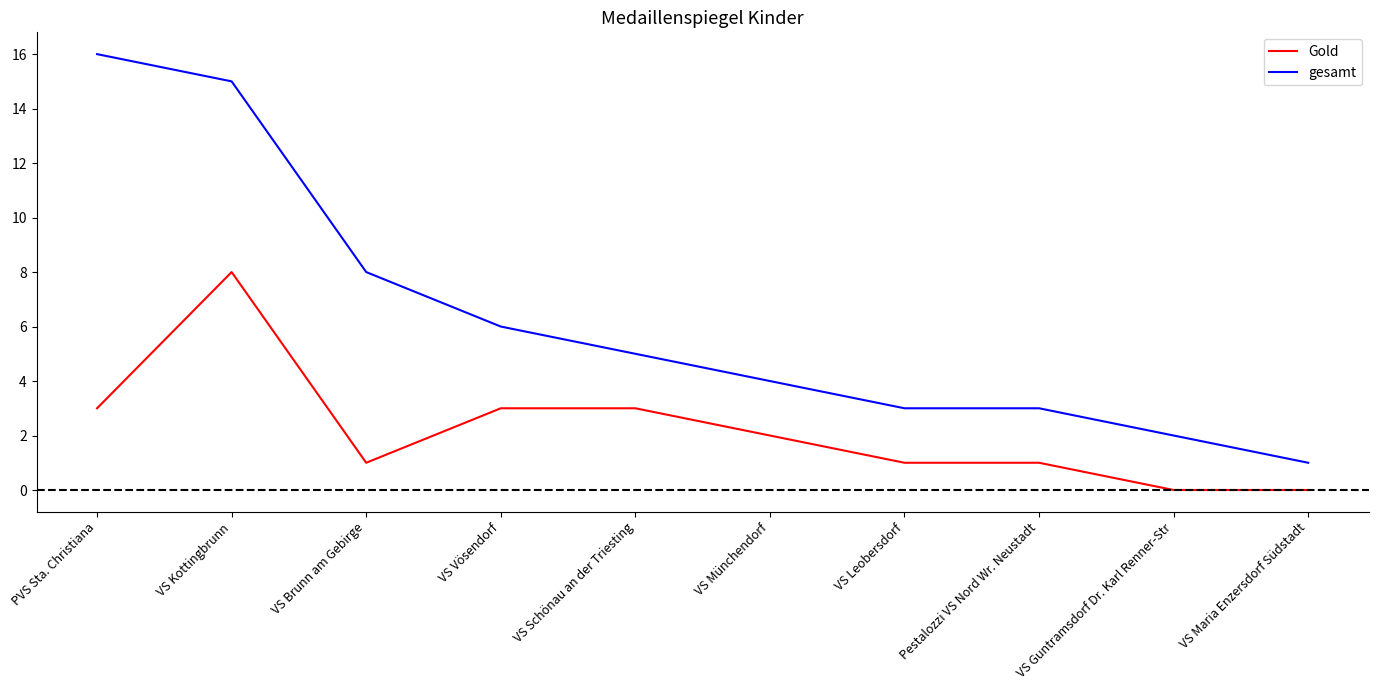

Read the Gold value at VS Kottingbrunn.

8